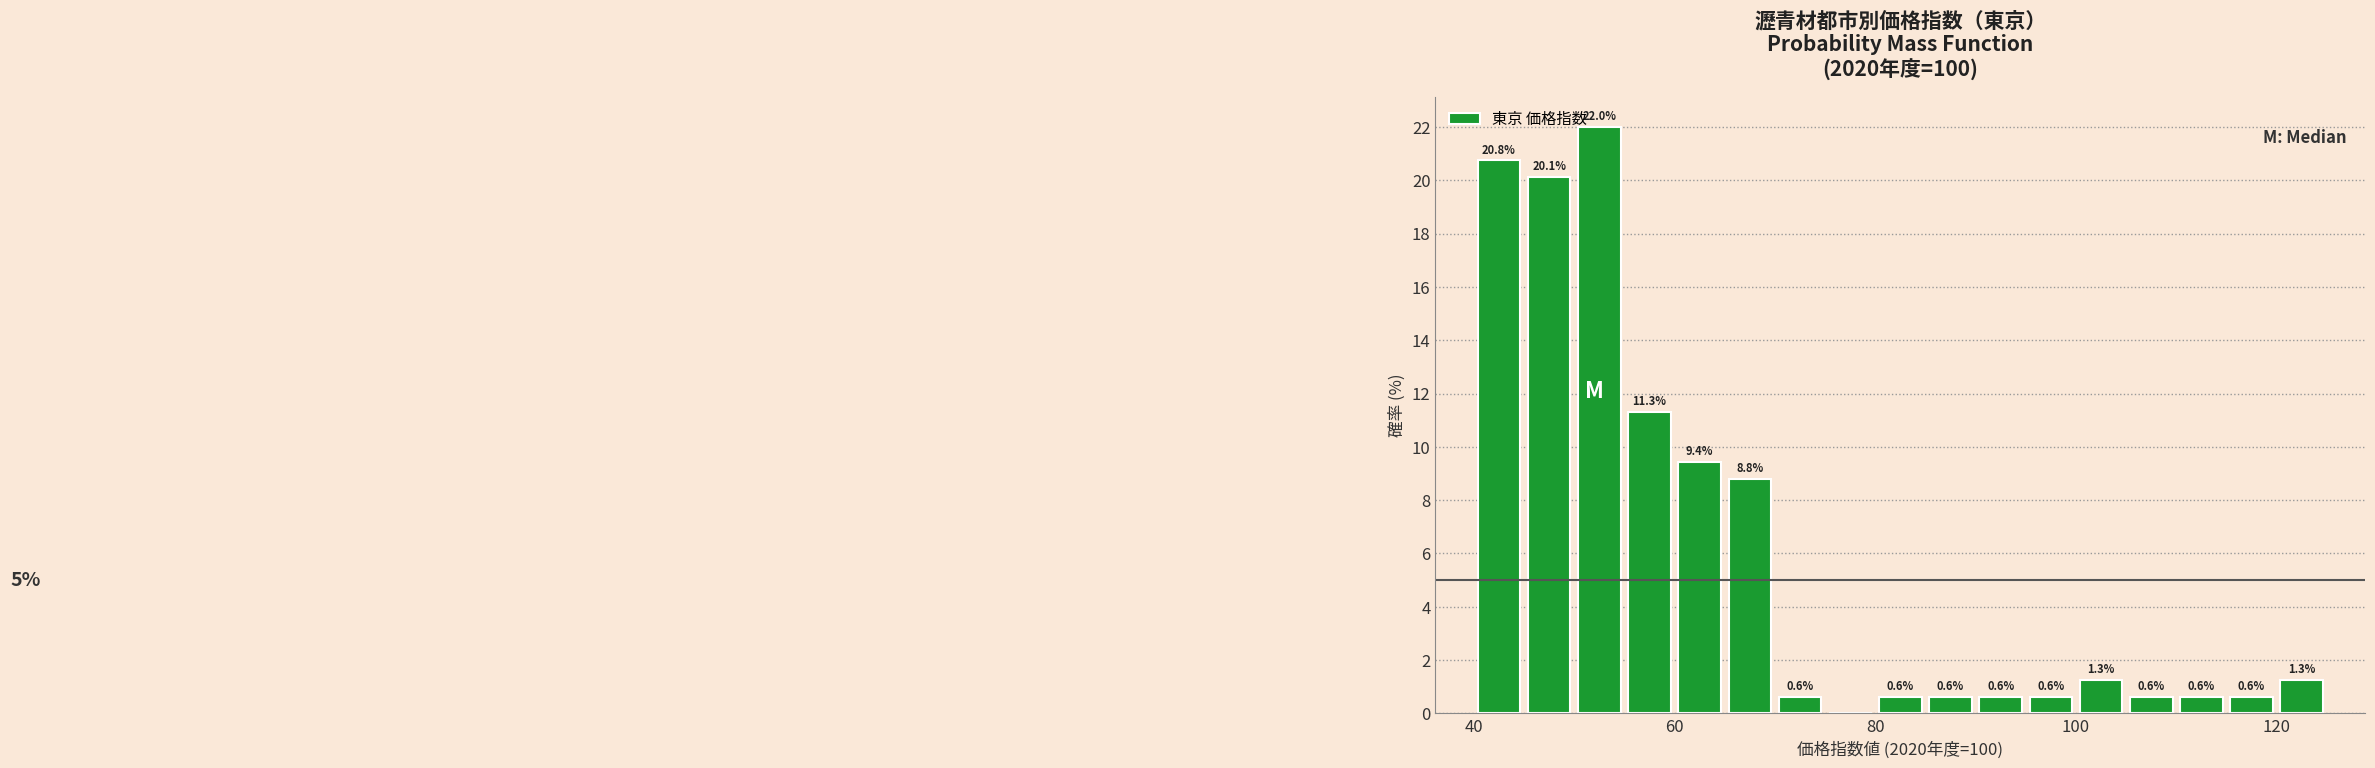

Read against the x-axis, roughly where is the centre of the tallest bar?

52